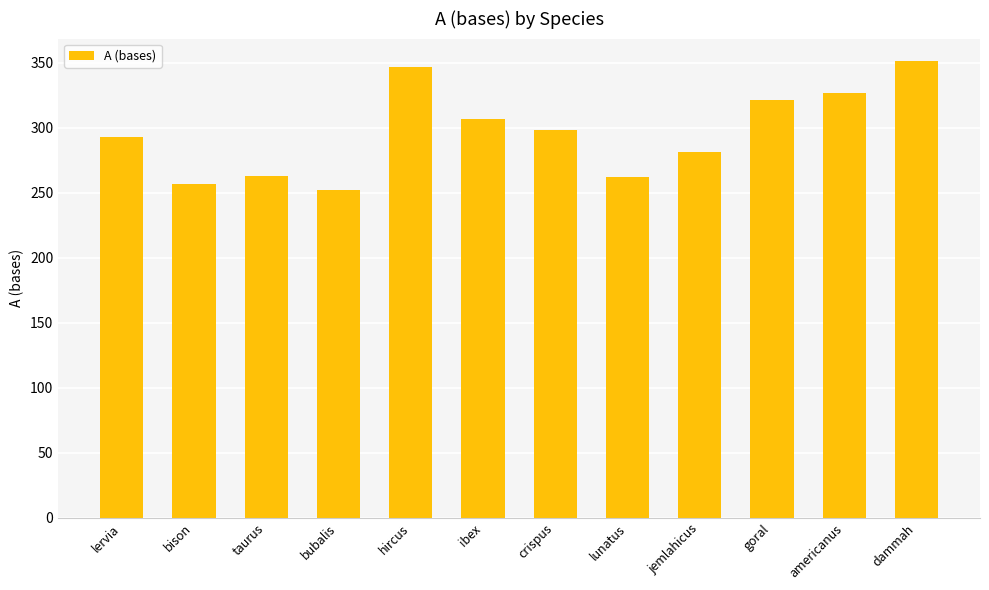

What is the change in value from lervia to lunatus?

-31